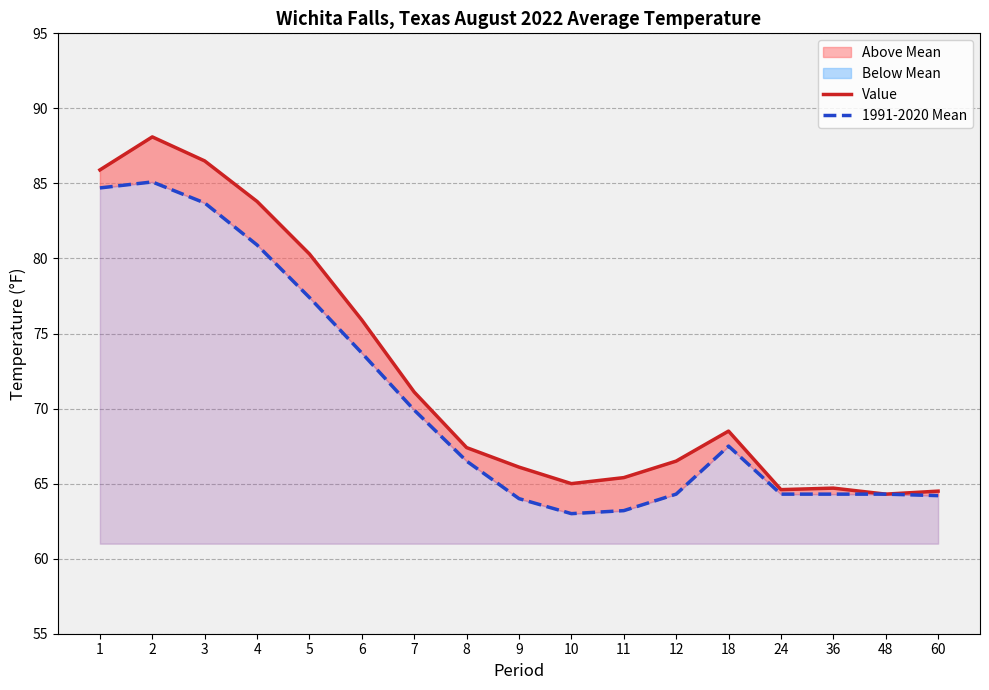

What is the approximate value of Value at 60?

64.5